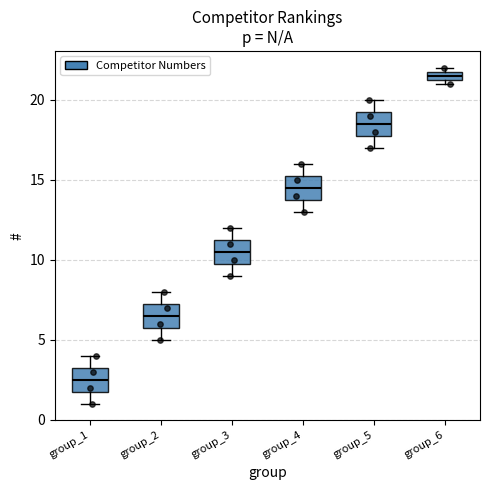

Where does the median line of the box for group_3 sit on the y-axis? The values are not printed on the chart, so give them approximately, as read against the axis.

10.5